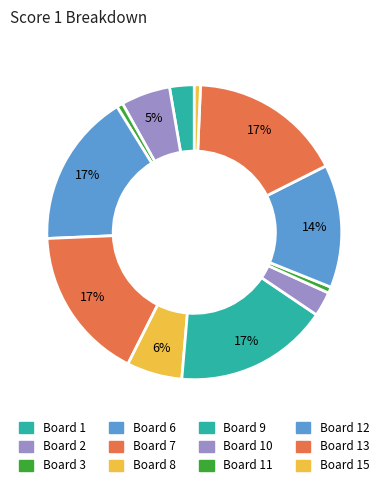

How many slices are in this pie chart?

12